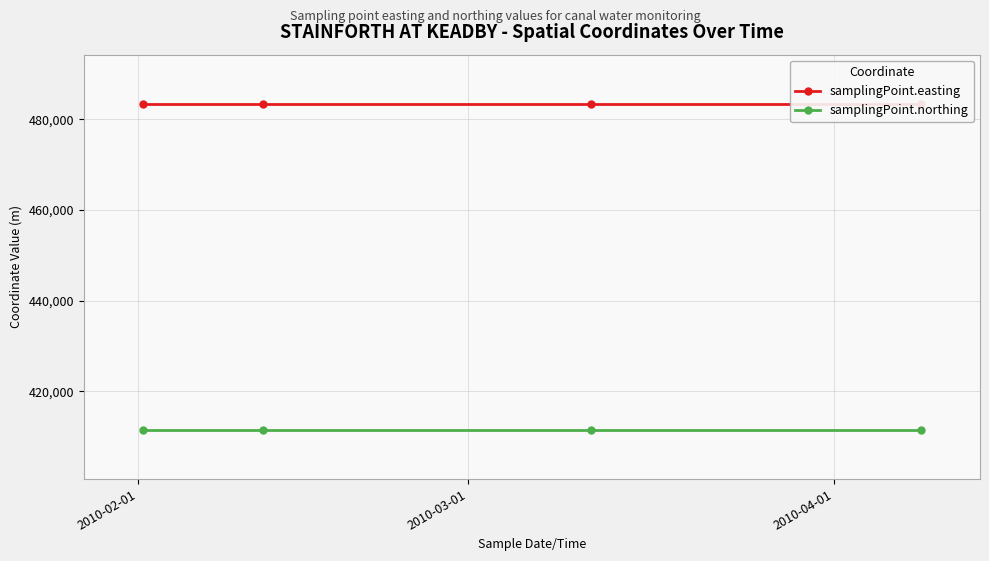

What is the value of the samplingPoint.northing point at the 4th from the left?

411430